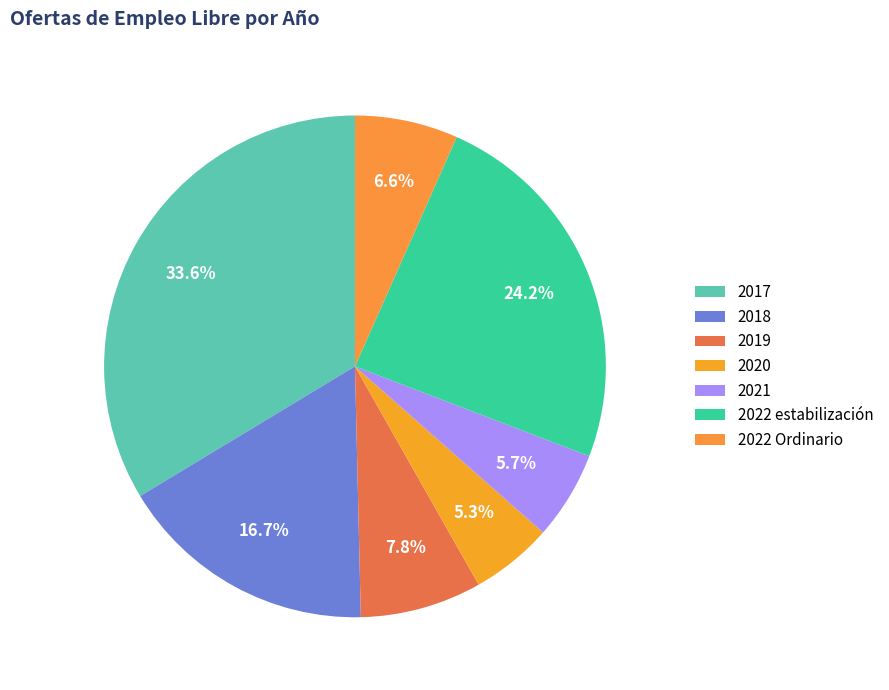

Which slice is the smallest?

2020